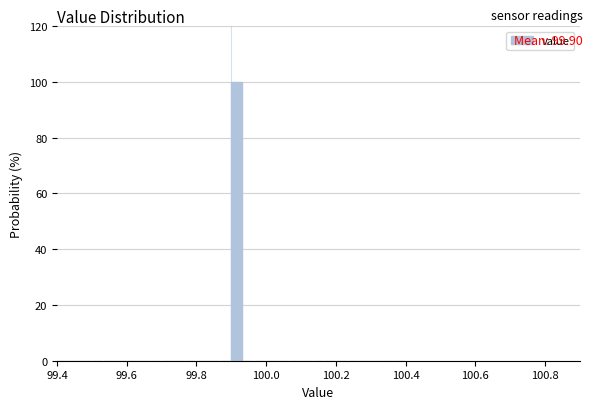

Read against the x-axis, roughly where is the centre of the tallest bar?

99.92